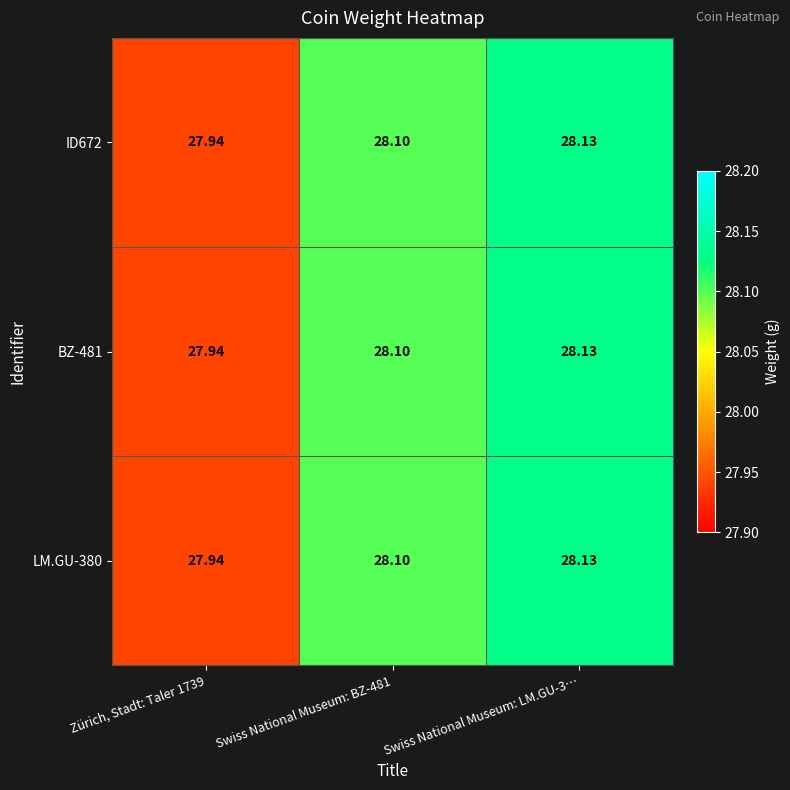

Is the value of ID672 at Swiss National Museum: LM.GU-3… greater than the value of BZ-481 at Zürich, Stadt: Taler 1739?

Yes